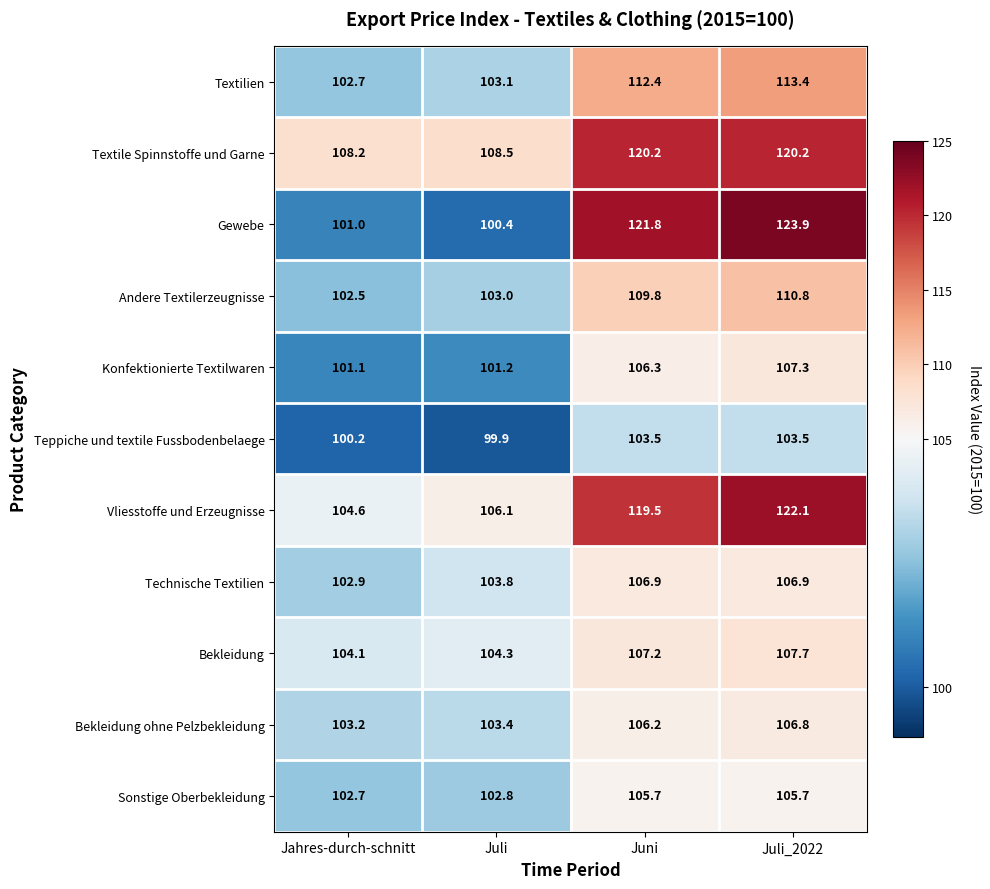

What is the total value across all series at Jahres-durch-schnitt?

1133.2